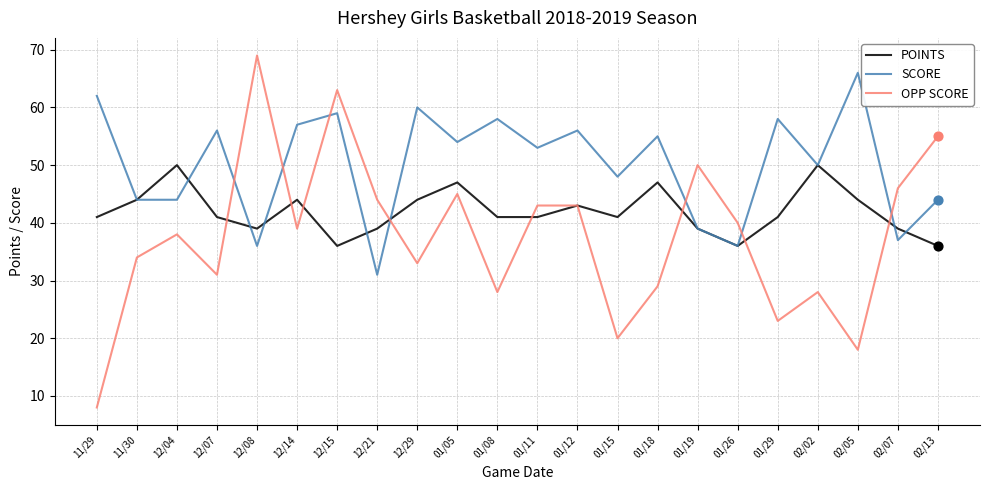

What is the spread (max minus min) of values at 02/07?

9